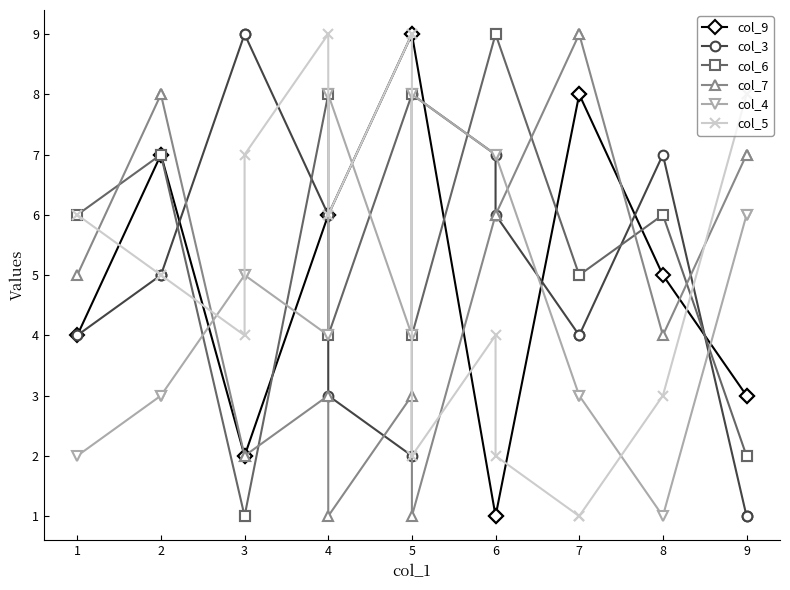

Which series ends up on top after the final intersection of col_7 and col_4?

col_7